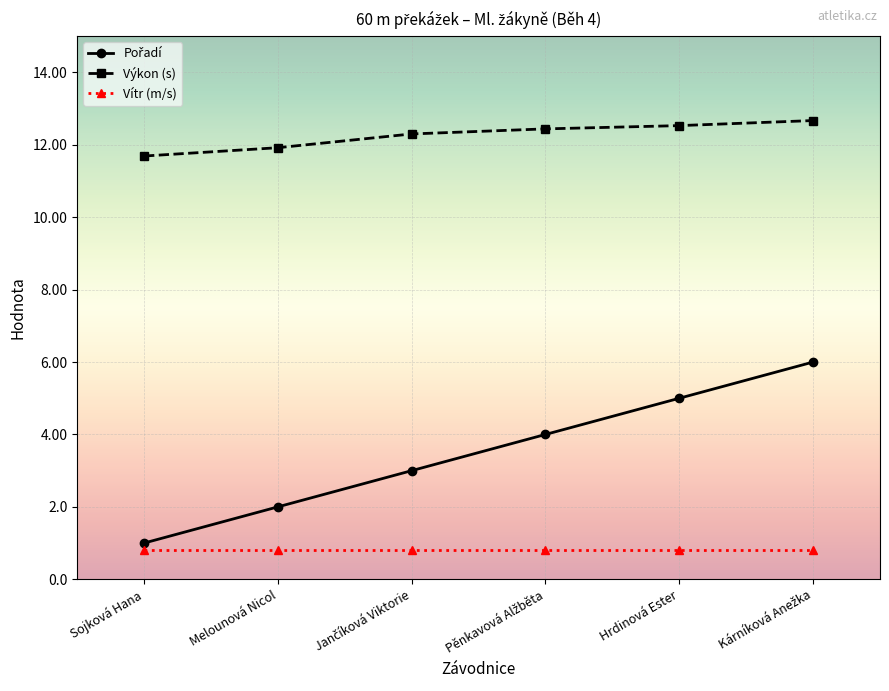

At how many categories does at least one series exceed 9?

6